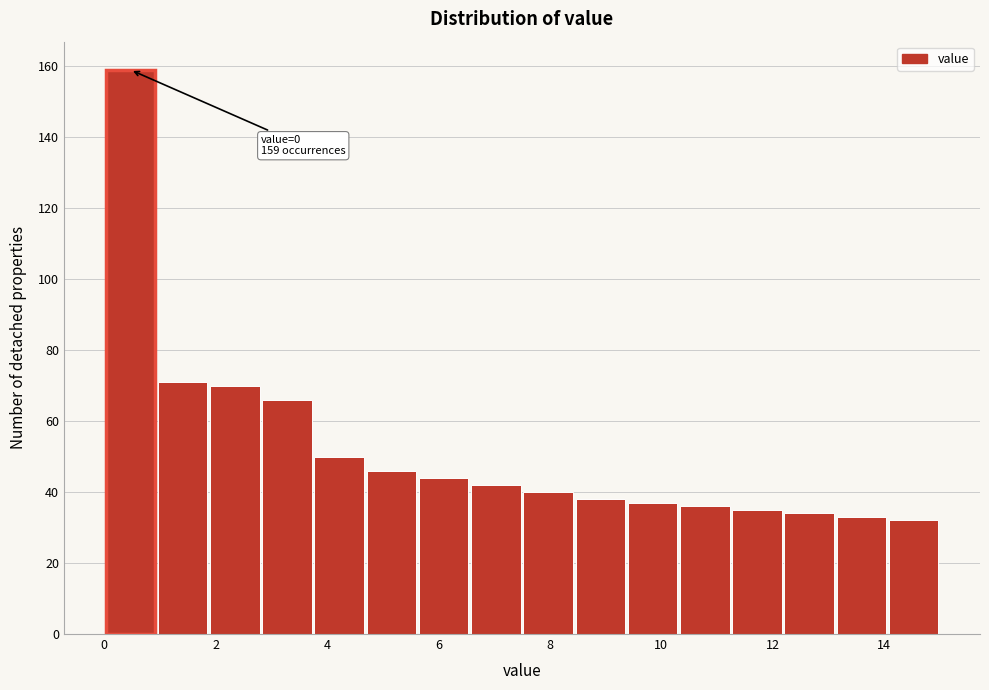

Which range on the x-axis has the tallest bar?

0.0 to 1.0